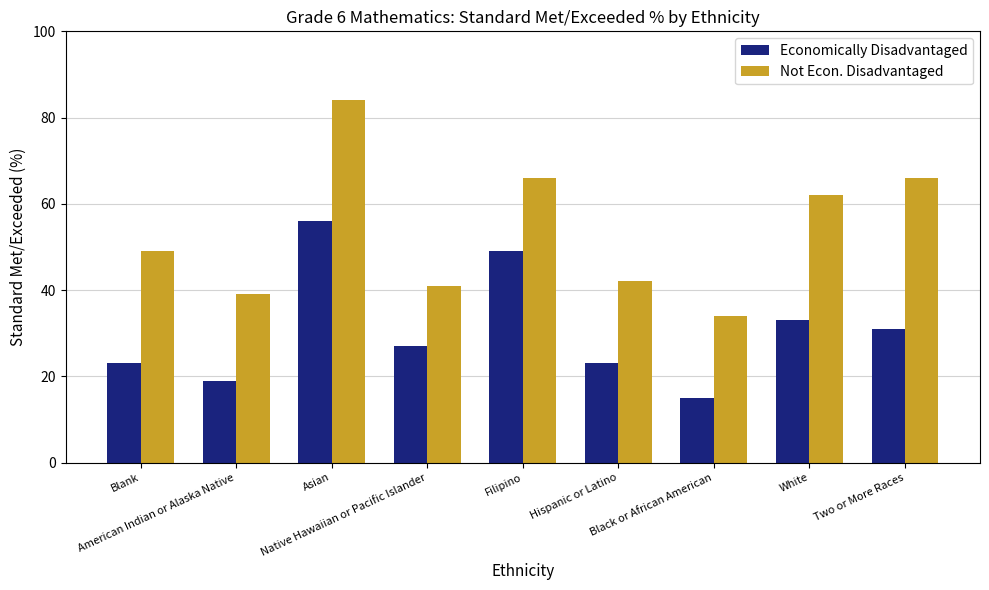

Between Hispanic or Latino and Two or More Races, which series saw the biggest shift?

Not Econ. Disadvantaged